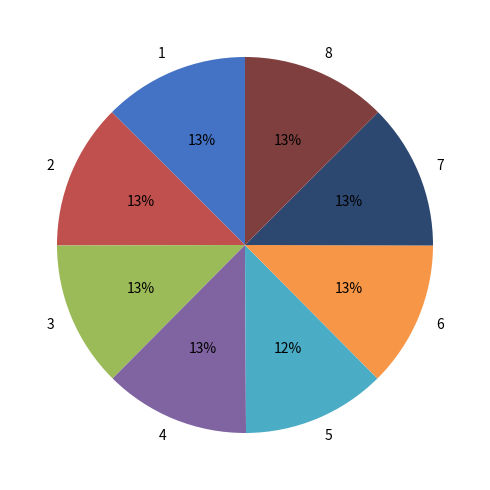

To the nearest percent, what percentage of the pie is 4?

13%